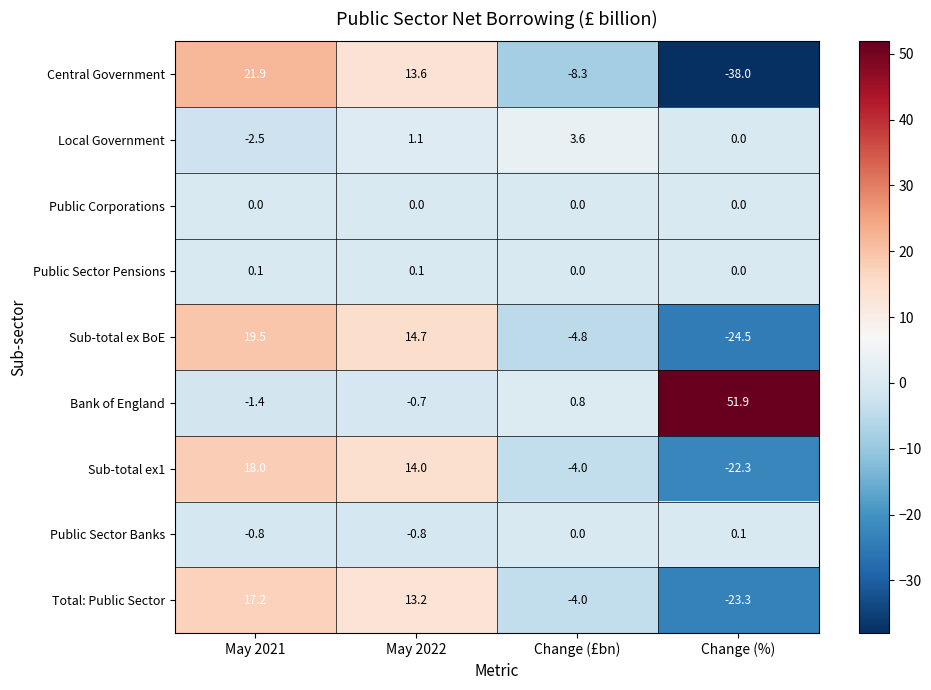

What value does the Central Government series have at May 2022?

13.6